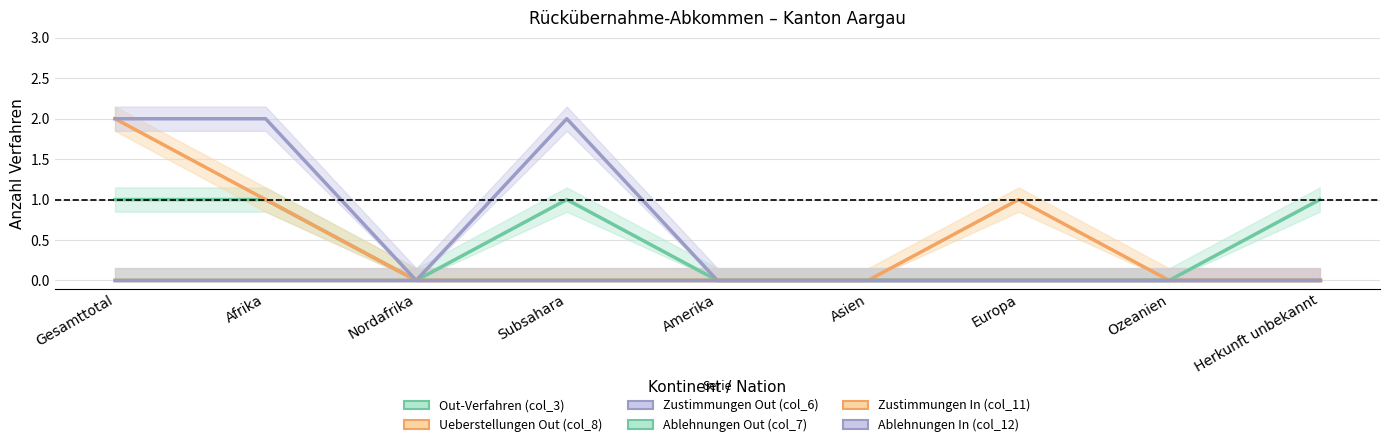

True or false: Ueberstellungen Out (col_8) and Ablehnungen Out (col_7) intersect in this chart.

False